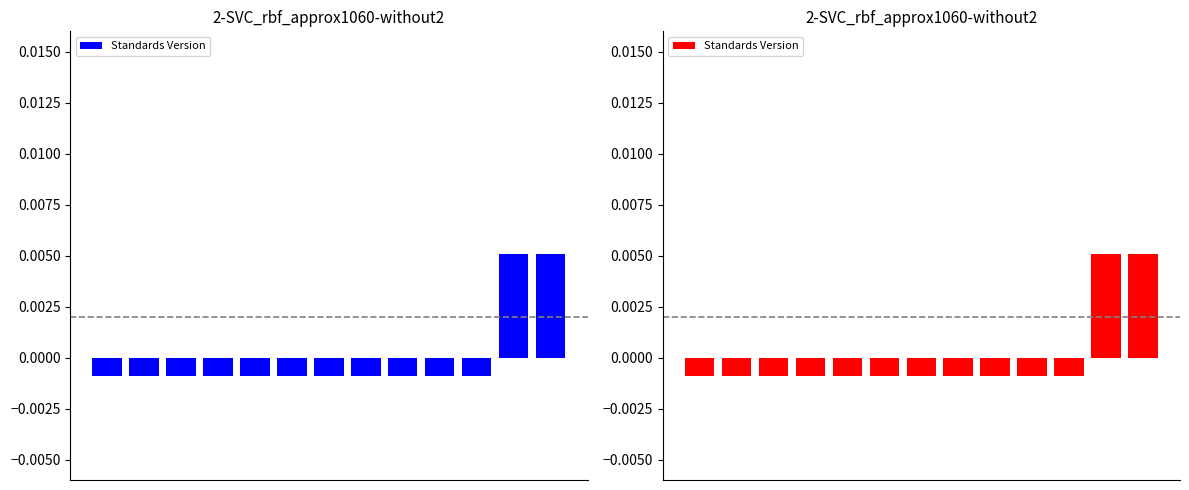

How many categories are shown in the chart?

13